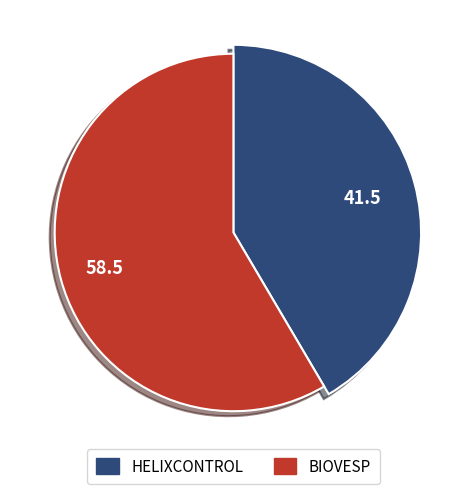

To the nearest percent, what is the difference between the largest and smallest slice percentages?

17%